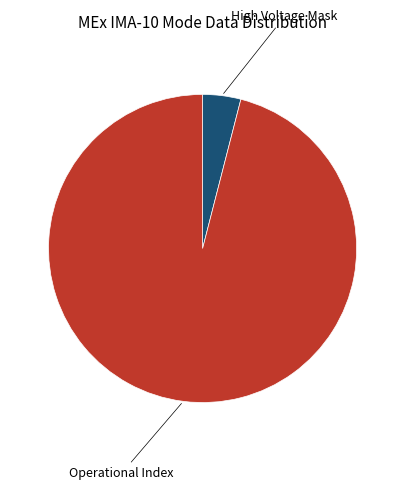

Which category has the smallest portion of the pie?

High Voltage Mask